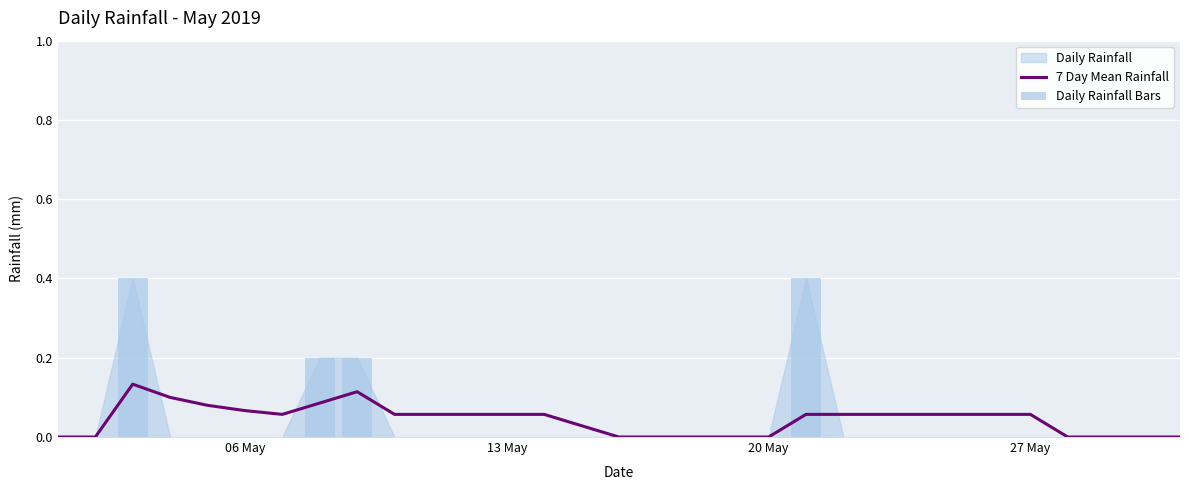

Is it true that 7 Day Mean Rainfall equals 0.1 at 20?

False